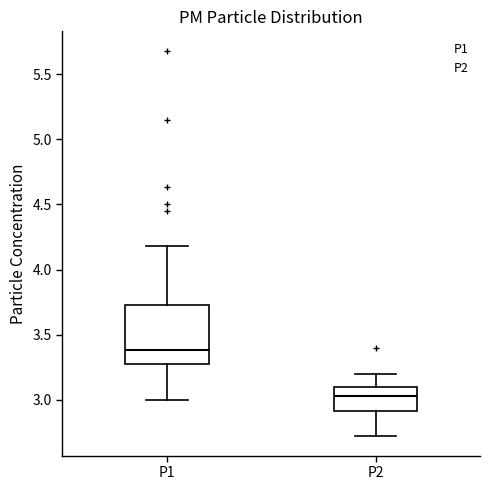

Where does the median line of the box for P1 sit on the y-axis? The values are not printed on the chart, so give them approximately, as read against the axis.

3.40